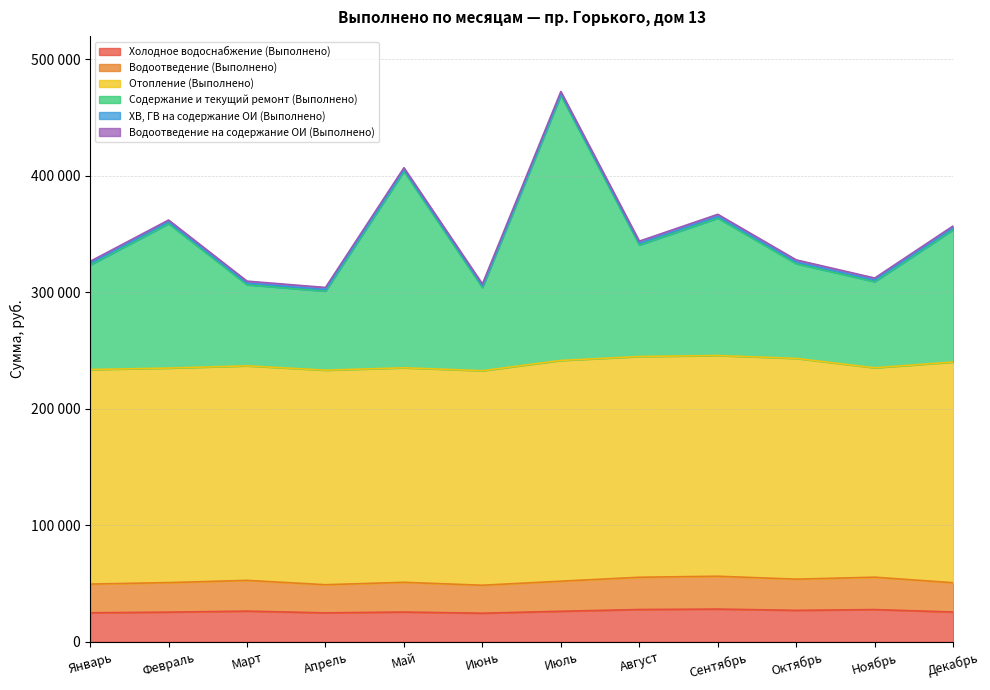

Where is the first local maximum for Холодное водоснабжение (Выполнено)?

Март